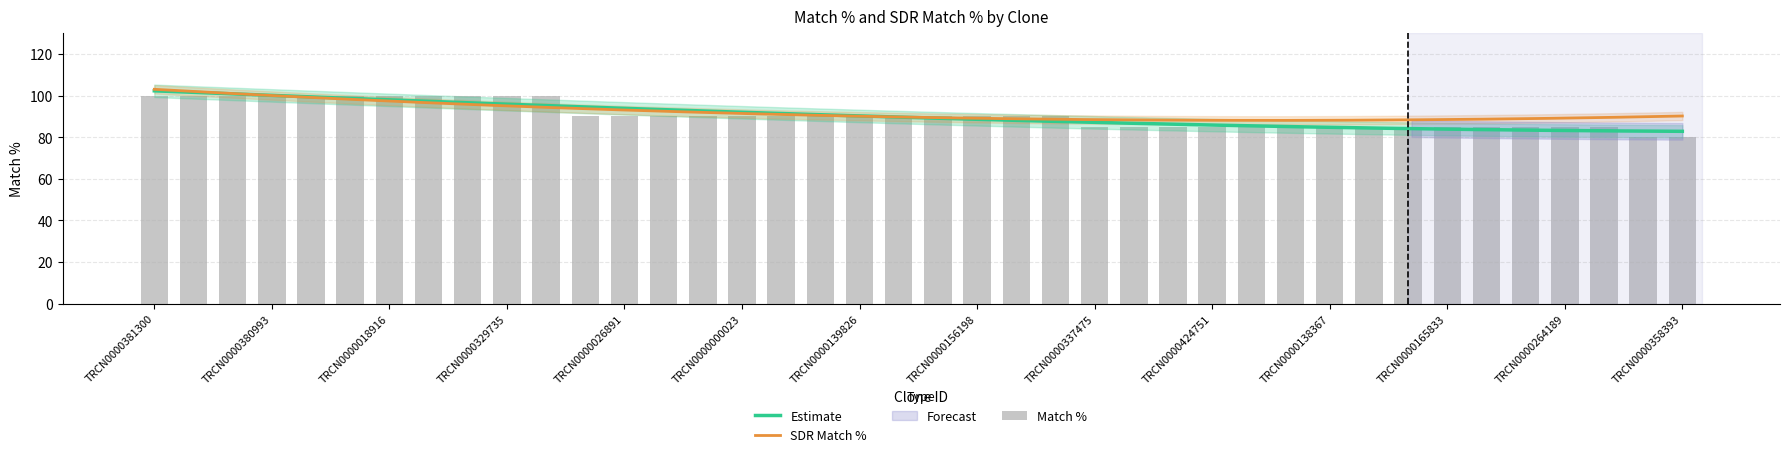

The value at TRCN0000264189 is 127. True or false?

False